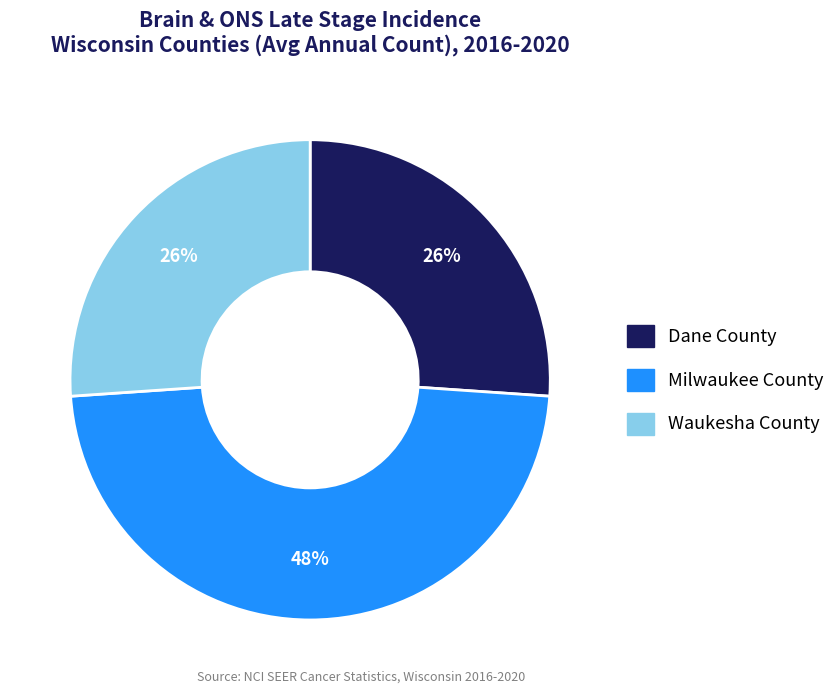

Is it true that Milwaukee County is 48% of the pie?

True